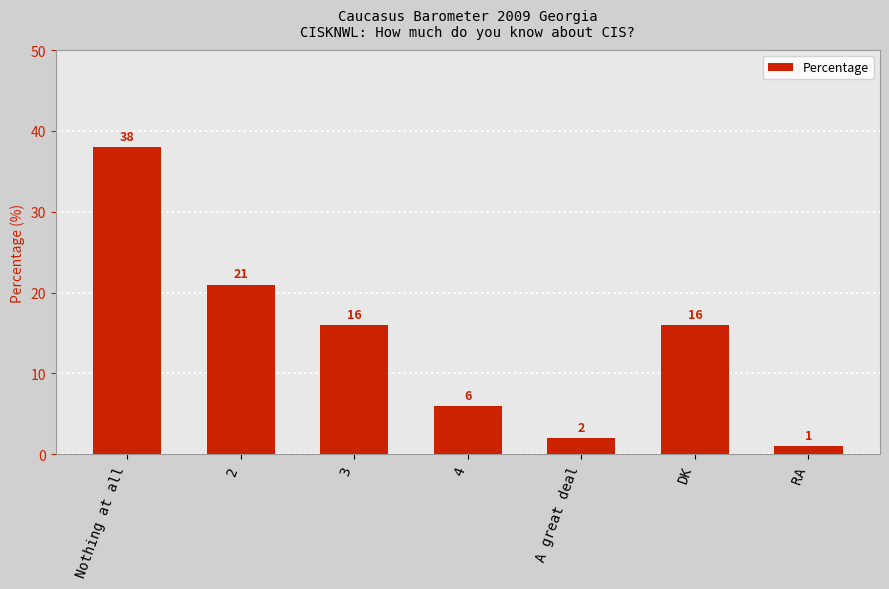

What is the ratio of the value at A great deal to the value at 3?

0.1